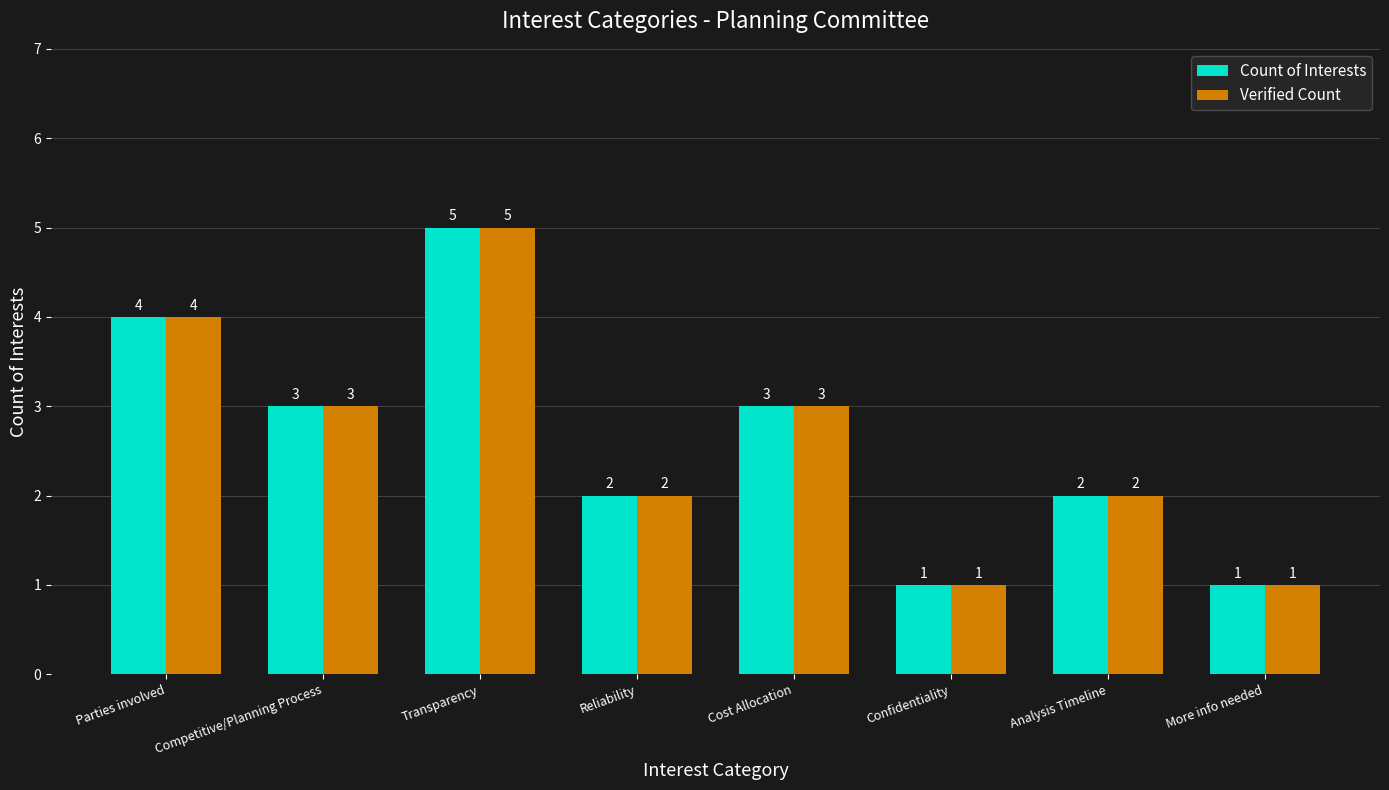

What is the label of the 1st bar from the left?

Parties involved